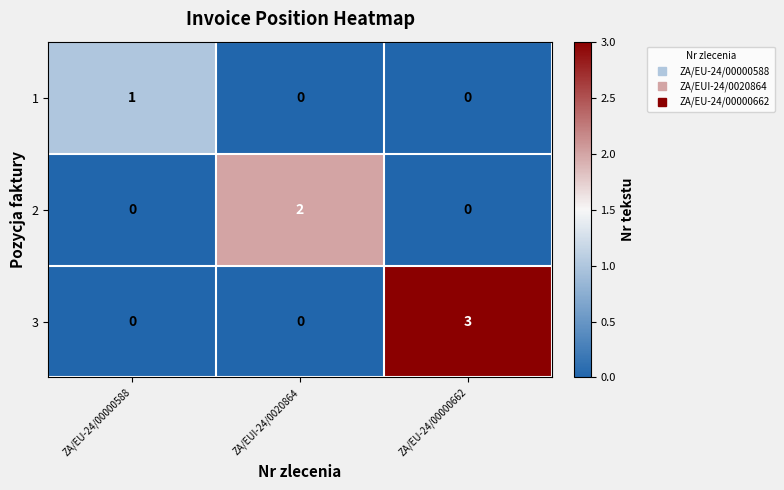

How many 1 values are between 0 and 1?

3